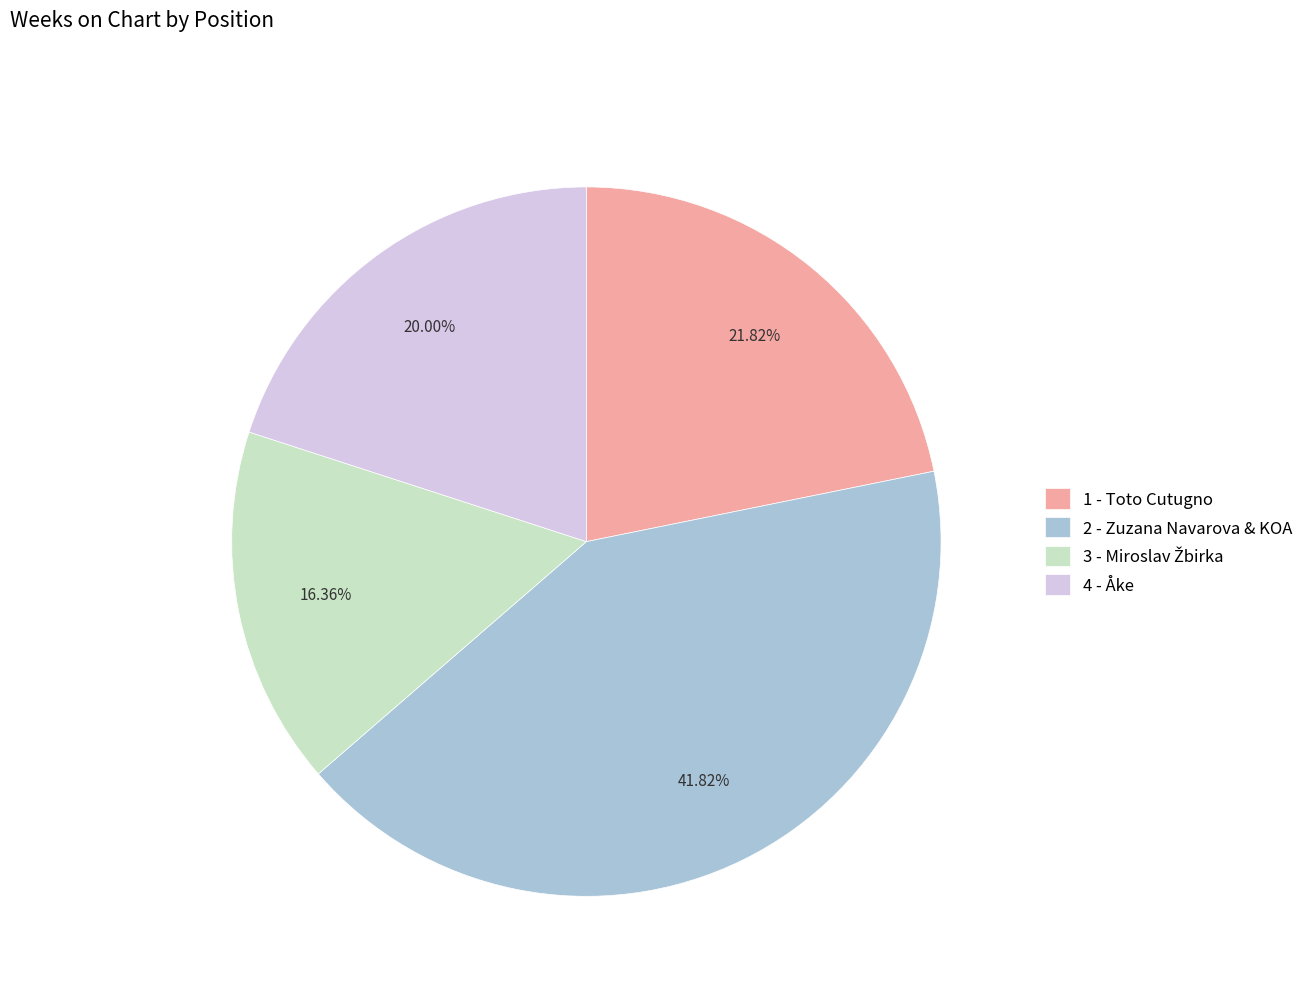

Is the sum of 2 - Zuzana Navarova & KOA and 4 - Åke greater than half?

Yes